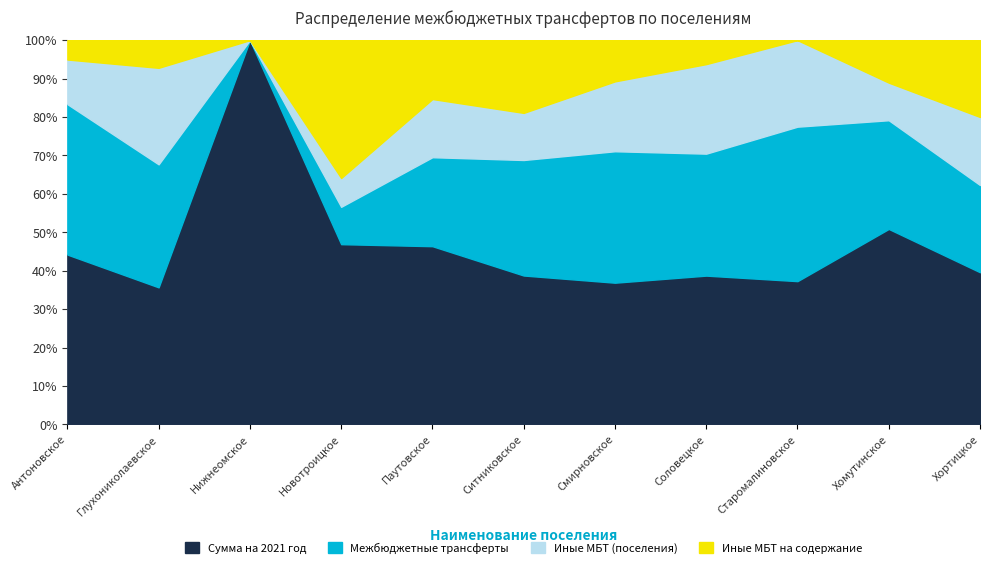

What is the maximum value for Сумма на 2021 год?

100.0